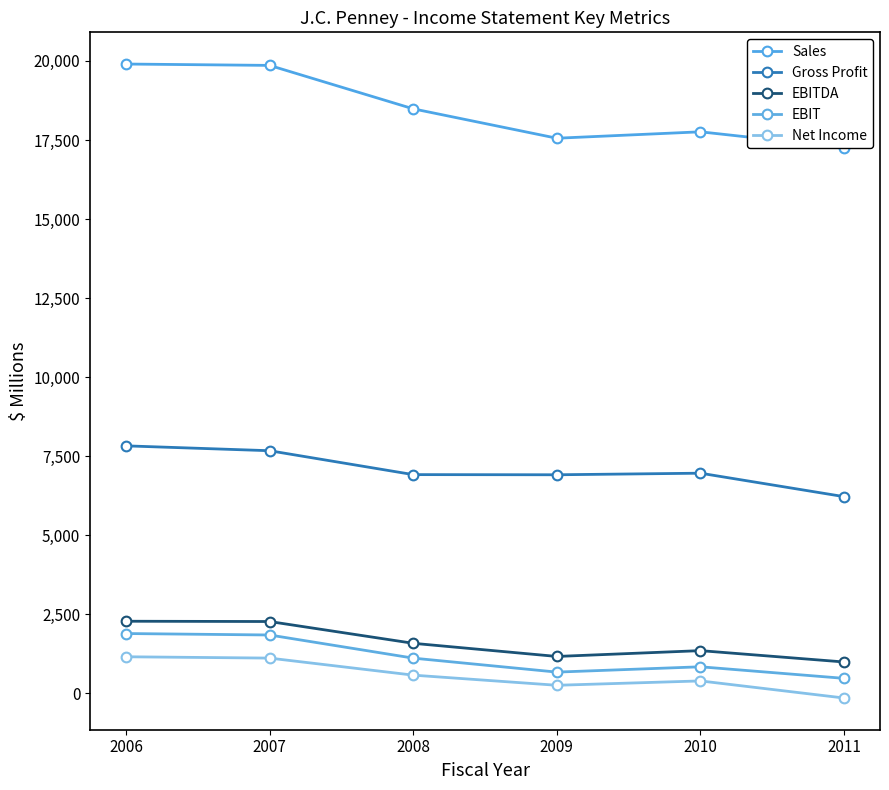

What is the difference between the second highest and second lowest values in the Net Income series?

860